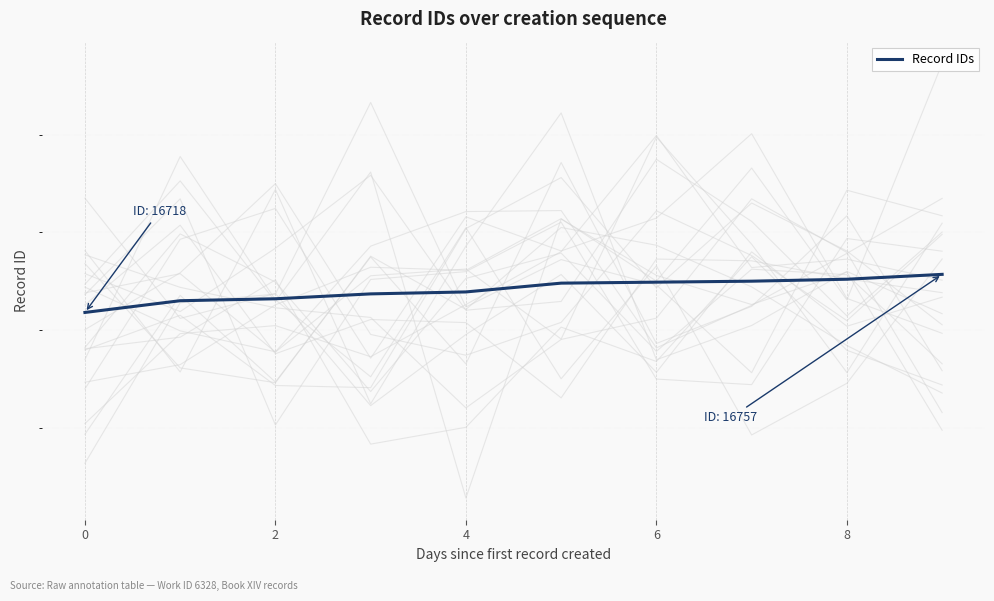

Which label corresponds to the largest value in the chart?

9